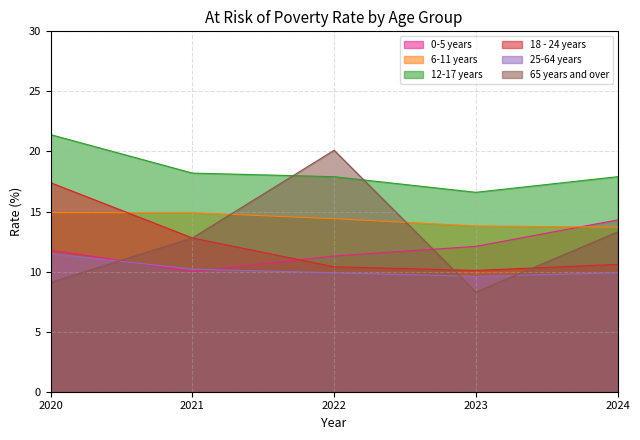

At which label is 25-64 years closest to 10?

2022